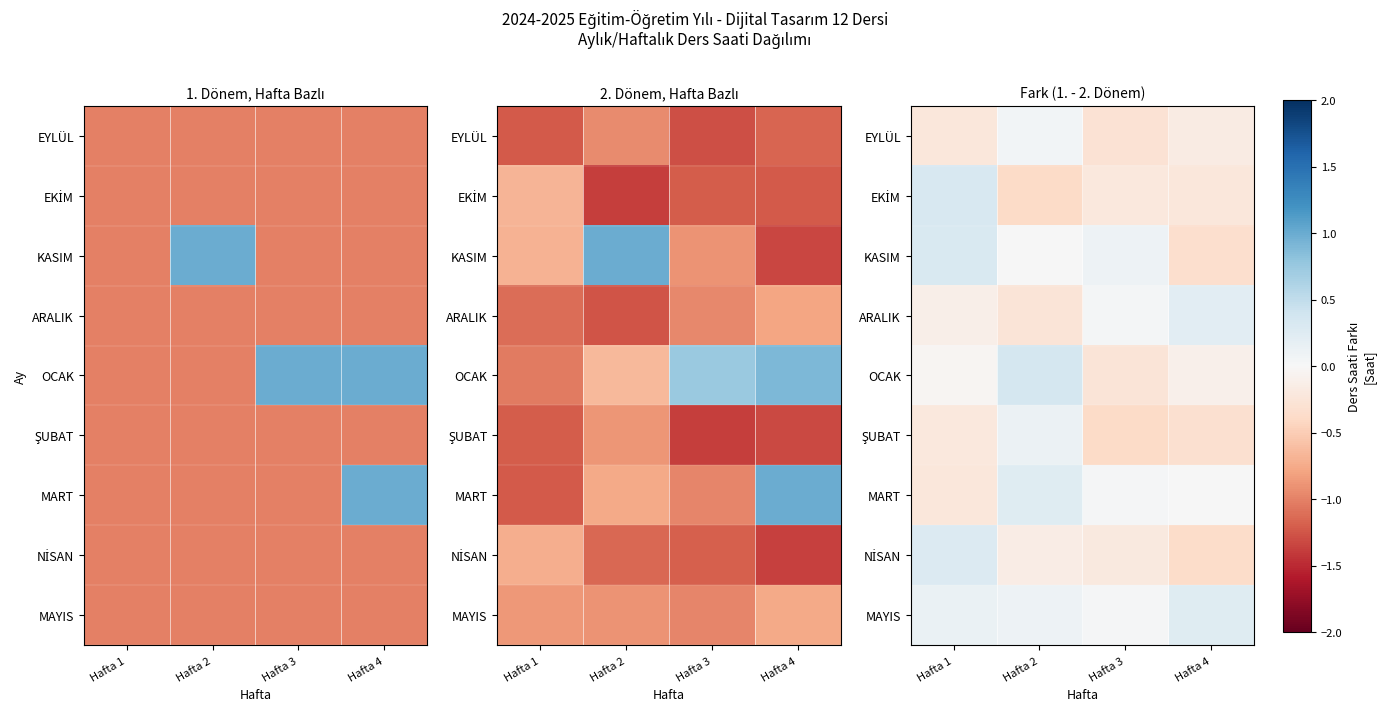

What is the difference between the EYLÜL values at Hafta 2 and Hafta 3?

0.3